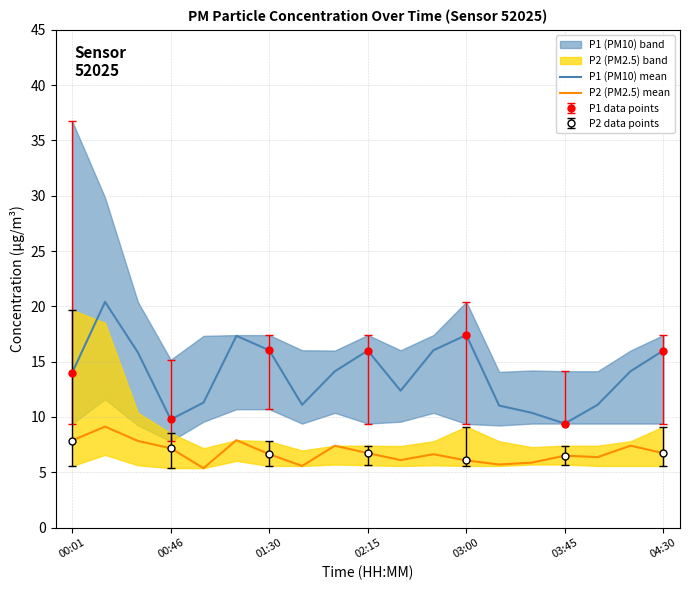

Which series has the largest range (max minus min)?

P1 (PM10) mean